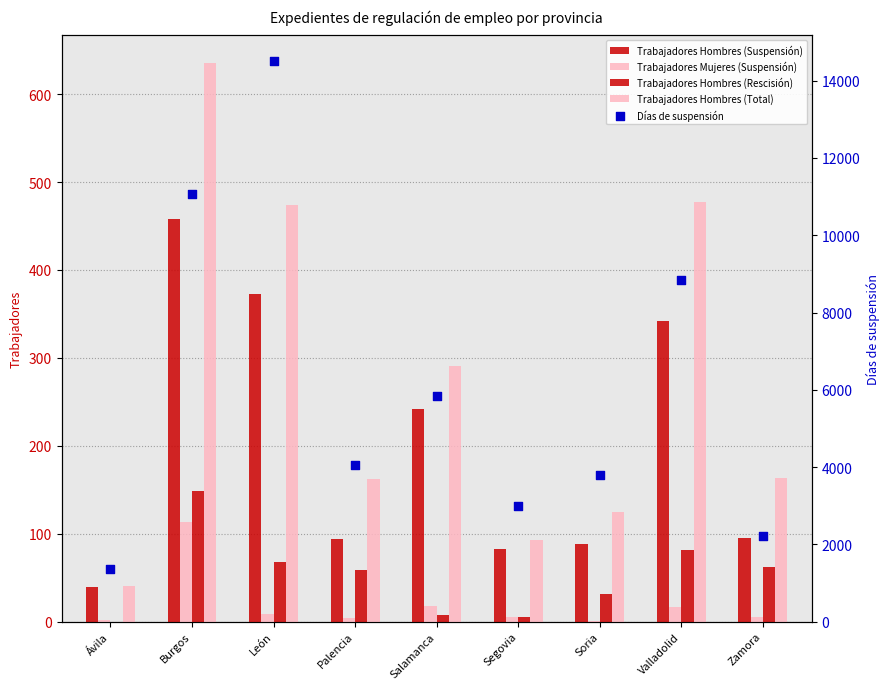

Which series reaches the maximum Y coordinate?

Días de suspensión